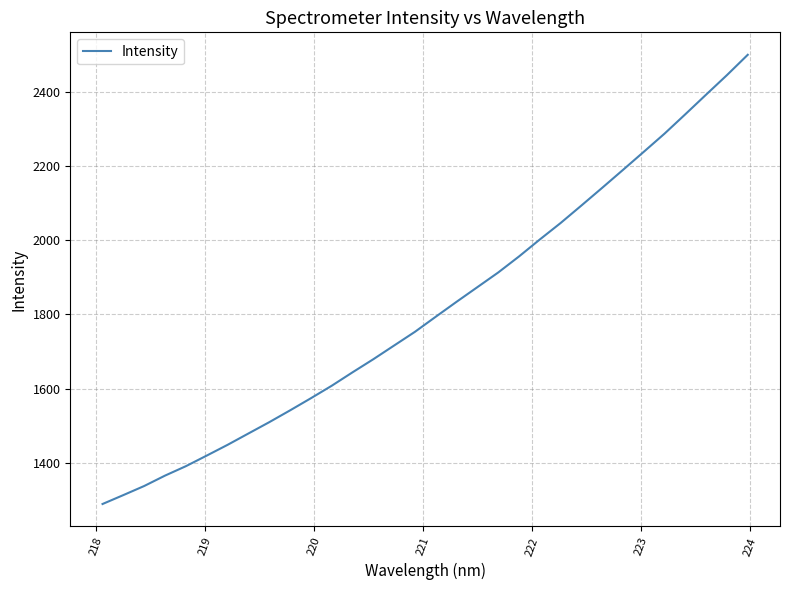

How many values are below 1793?

16